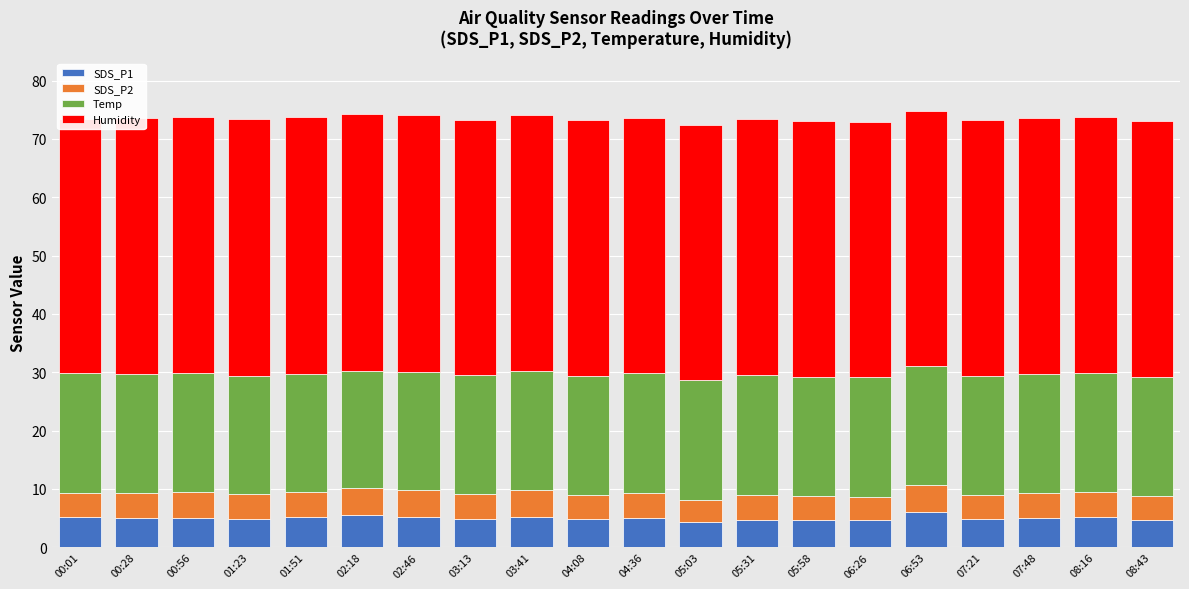

Reading left to right, transcribe all the data shown in this chart.

SDS_P1: 00:01=5.2	00:28=5.0	00:56=5.0	01:23=4.8	01:51=5.1	02:18=5.5	02:46=5.2	03:13=4.8	03:41=5.2	04:08=4.8	04:36=5.1	05:03=4.2	05:31=4.7	05:58=4.6	06:26=4.7	06:53=6.1	07:21=4.8	07:48=5.0	08:16=5.2	08:43=4.6
SDS_P2: 00:01=4.1	00:28=4.3	00:56=4.5	01:23=4.4	01:51=4.4	02:18=4.7	02:46=4.7	03:13=4.3	03:41=4.6	04:08=4.2	04:36=4.3	05:03=3.9	05:31=4.3	05:58=4.1	06:26=4.0	06:53=4.6	07:21=4.2	07:48=4.3	08:16=4.3	08:43=4.2
Temp: 00:01=20.5	00:28=20.4	00:56=20.3	01:23=20.2	01:51=20.2	02:18=20.2	02:46=20.2	03:13=20.4	03:41=20.4	04:08=20.4	04:36=20.5	05:03=20.5	05:31=20.5	05:58=20.5	06:26=20.5	06:53=20.4	07:21=20.4	07:48=20.4	08:16=20.4	08:43=20.4
Humidity: 00:01=43.7	00:28=43.9	00:56=43.9	01:23=44.0	01:51=44.1	02:18=44.0	02:46=44.0	03:13=43.8	03:41=43.9	04:08=43.9	04:36=43.8	05:03=43.8	05:31=43.8	05:58=43.8	06:26=43.8	06:53=43.8	07:21=43.8	07:48=43.9	08:16=43.8	08:43=43.8